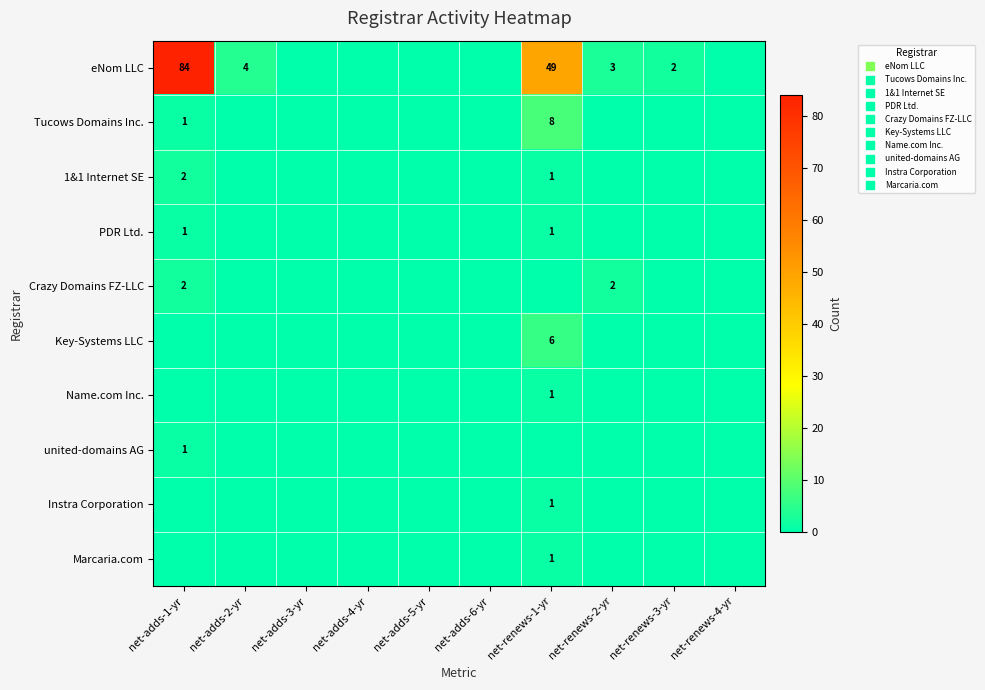

Is the value of united-domains AG at net-renews-1-yr greater than the value of Key-Systems LLC at net-adds-5-yr?

No